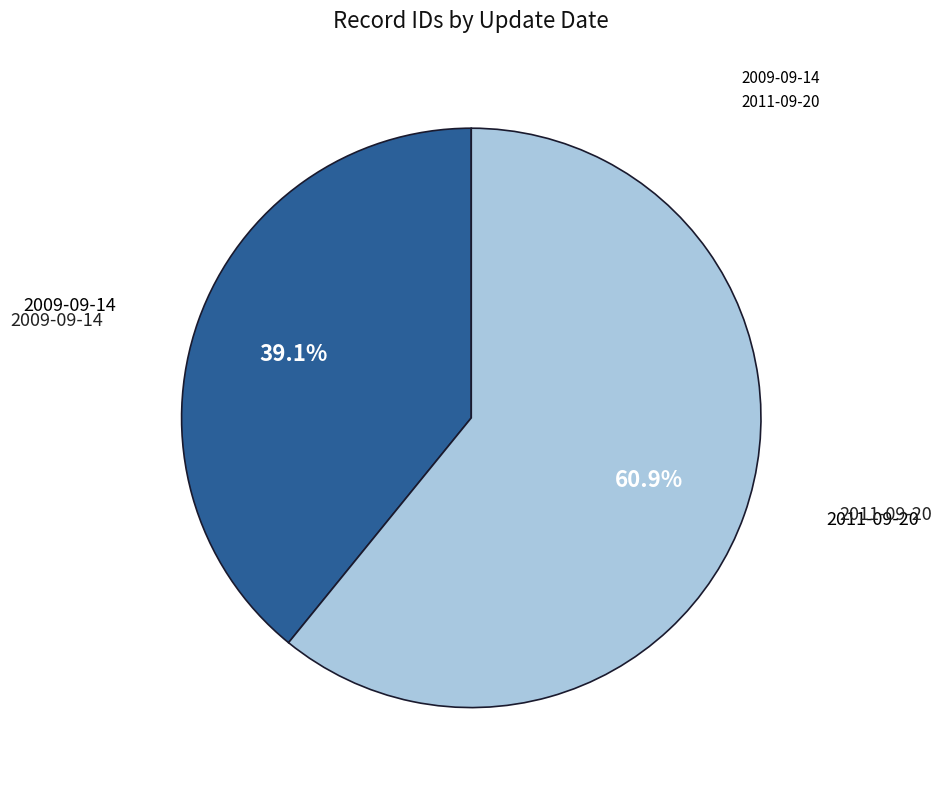

Between 2011-09-20 and 2009-09-14, which is larger?

2011-09-20